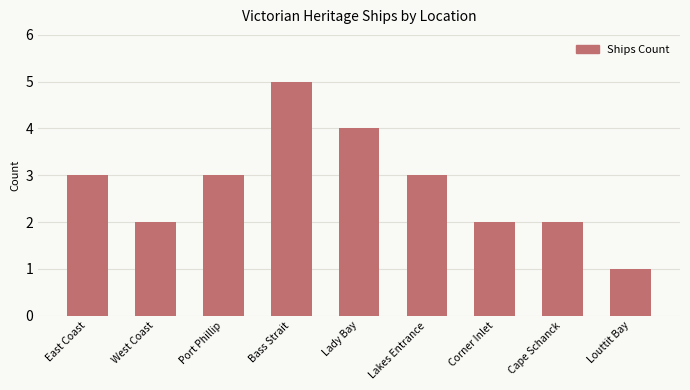

At which category does the chart reach its peak across all series?

Bass Strait